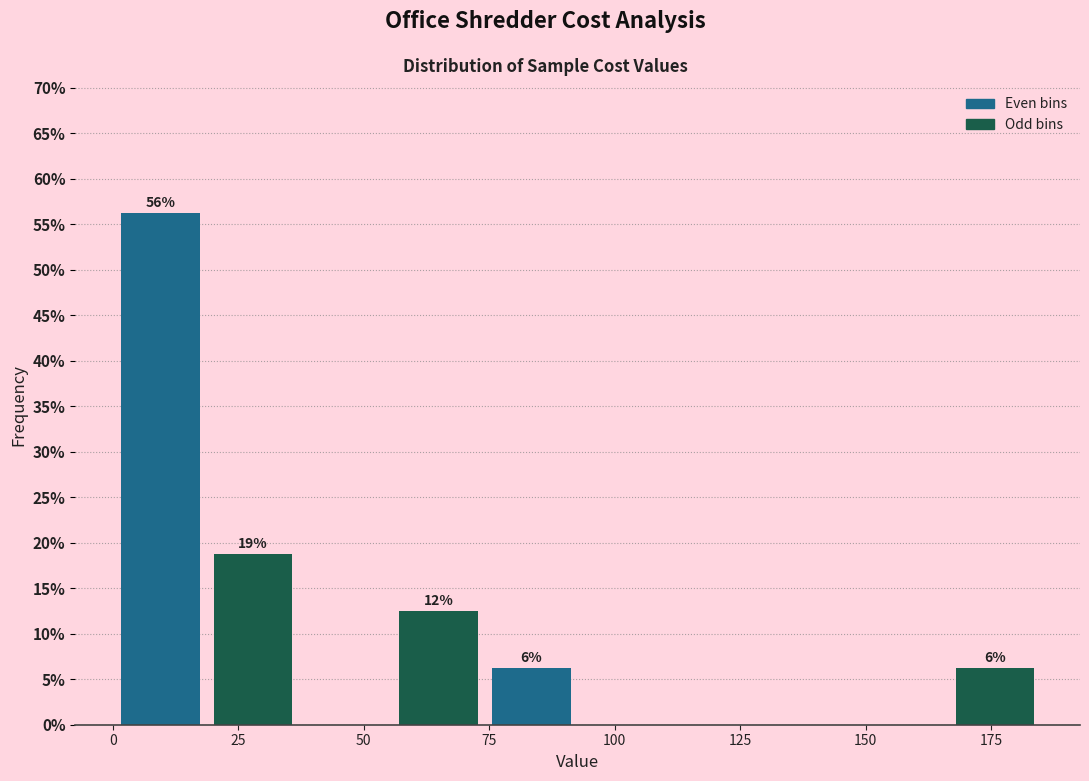

Around what value on the x-axis is the tallest bar? Give the approximate position of its centre, as read against the axis.

10